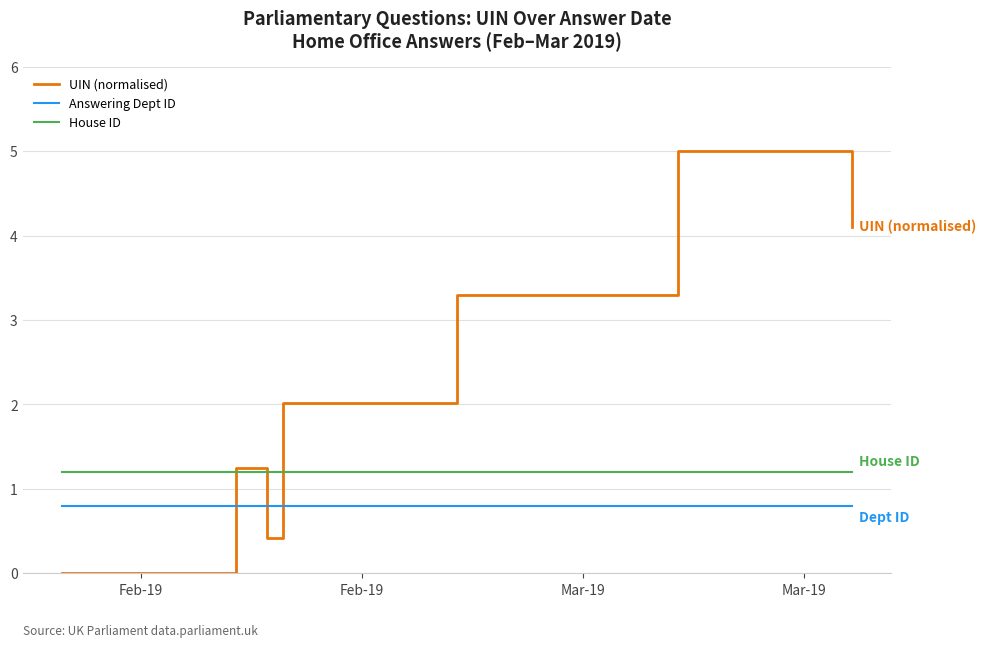

At which label does Answering Dept ID reach its peak?

Feb-19